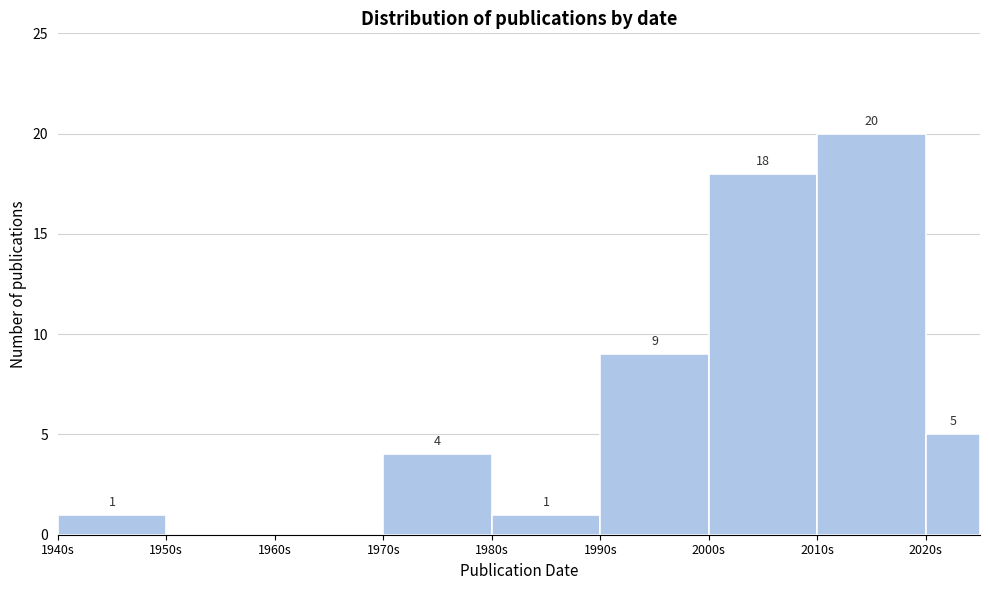

Over which range of the x-axis is the bar tallest?

2010 to 2020